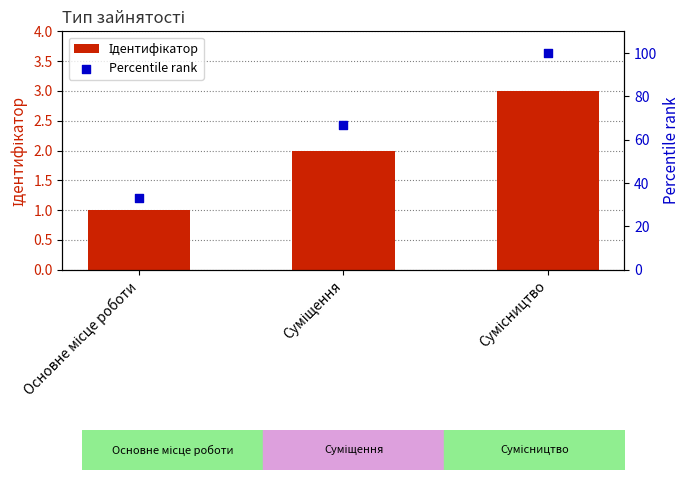

Which series contains the lowest Y value?

Ідентифікатор